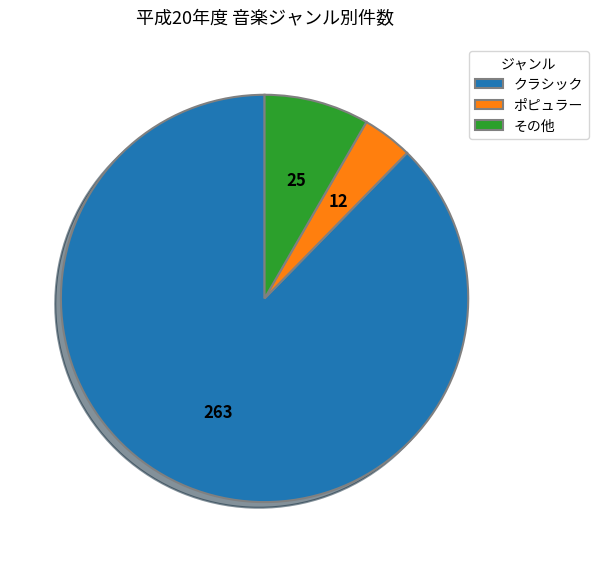

How many segments does this pie chart have?

3